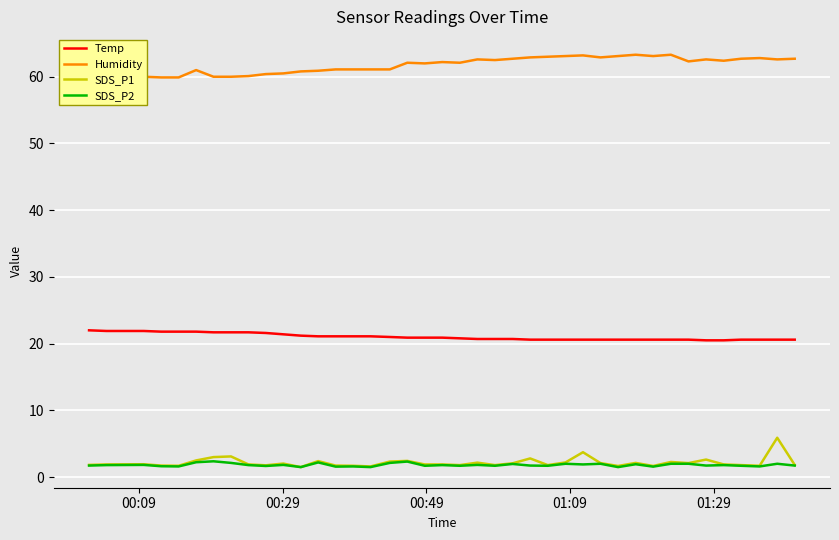

True or false: Temp and SDS_P2 intersect in this chart.

False